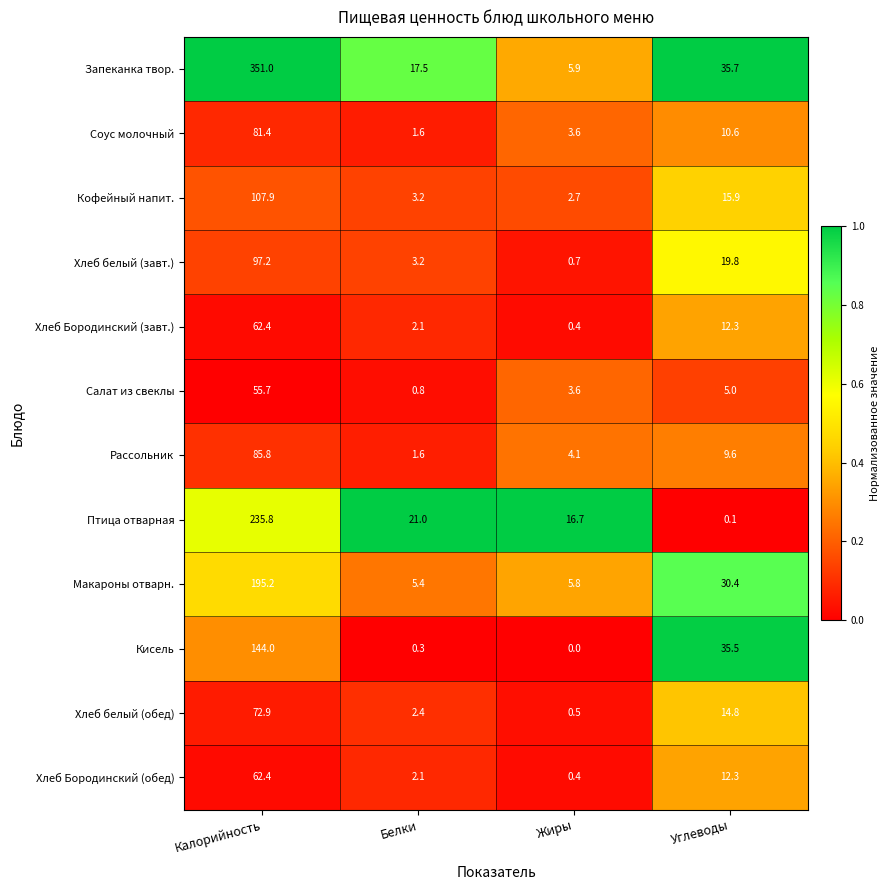

At how many categories does at least one series exceed 0?

4